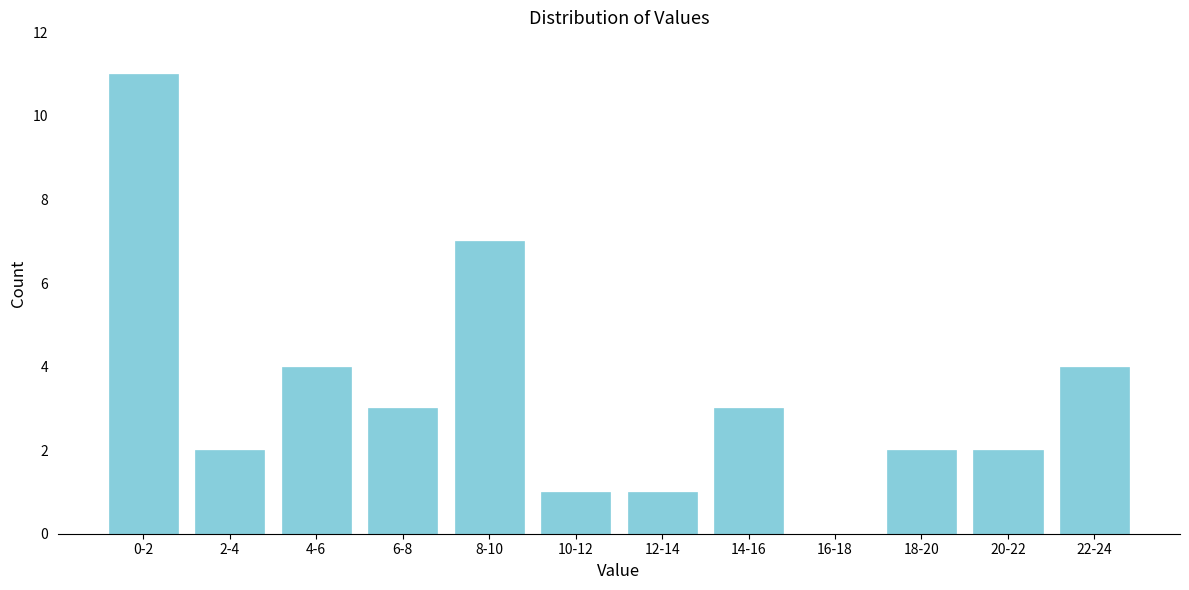

Reading left to right, list all the values displayed in this chart.

0-2=11	2-4=2	4-6=4	6-8=3	8-10=7	10-12=1	12-14=1	14-16=3	16-18=0	18-20=2	20-22=2	22-24=4